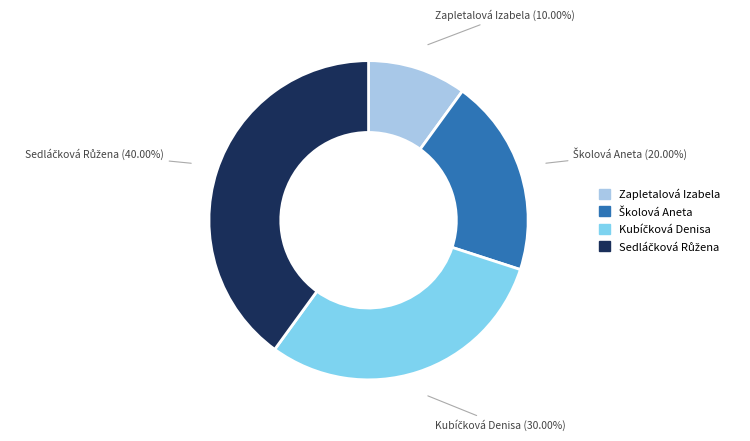

Is there a majority slice in this chart?

No